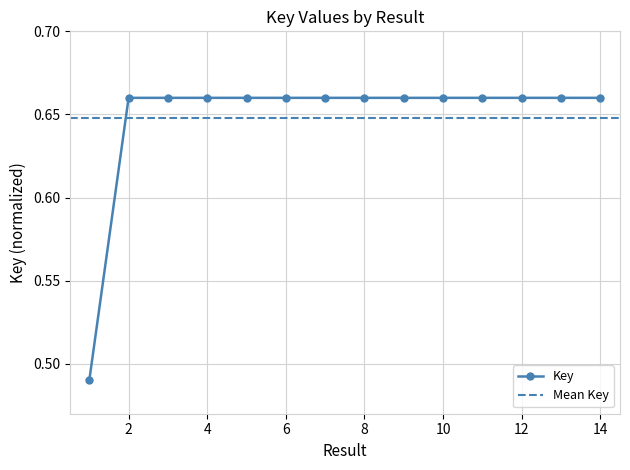

Where is the first local maximum?

5